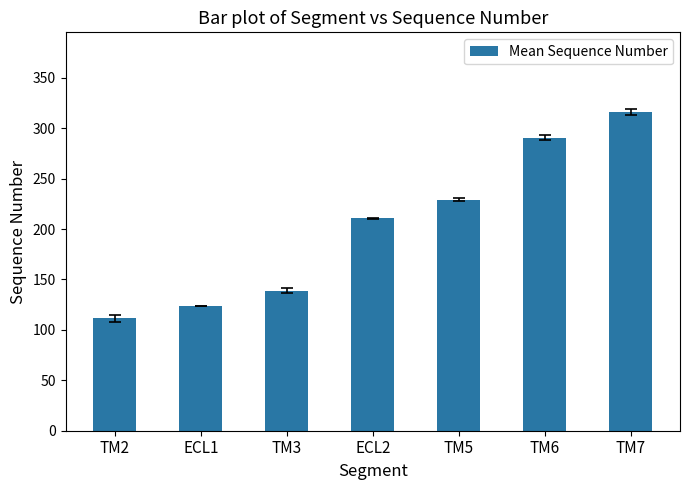

True or false: the data shows 75.8 at ECL2.

False